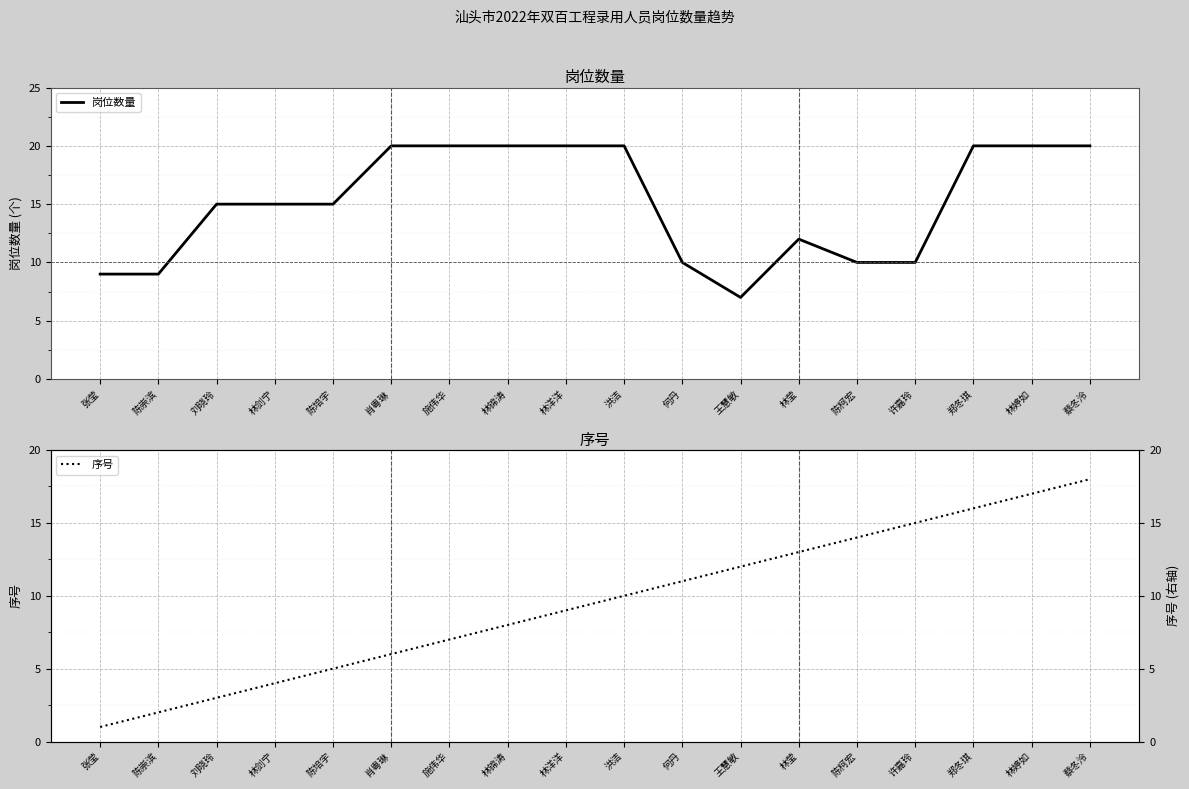

Count the number of categories in the chart.

18